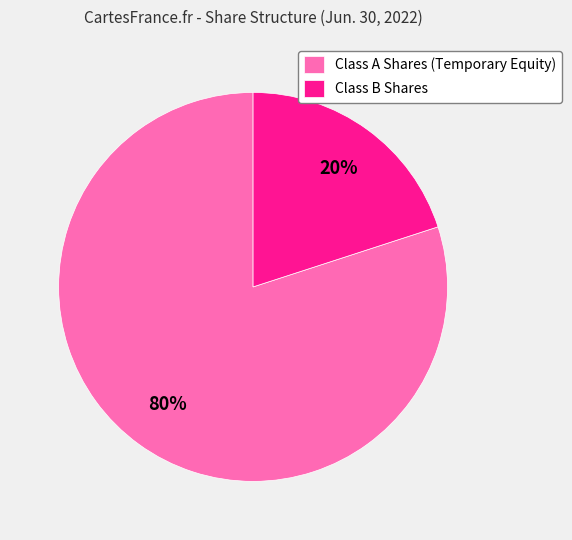

True or false: Class A Shares (Temporary Equity) accounts for 66% of the total.

False